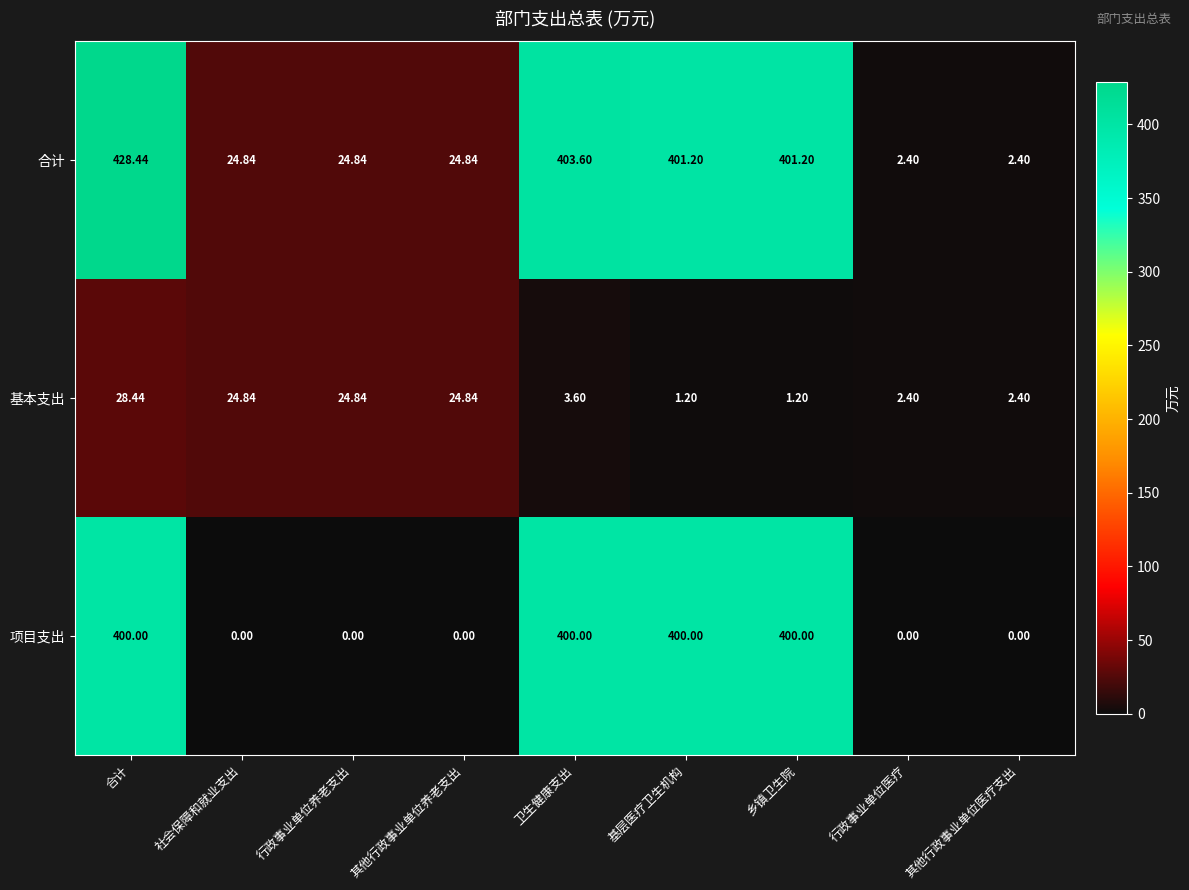

Which series has the widest spread of values?

合计